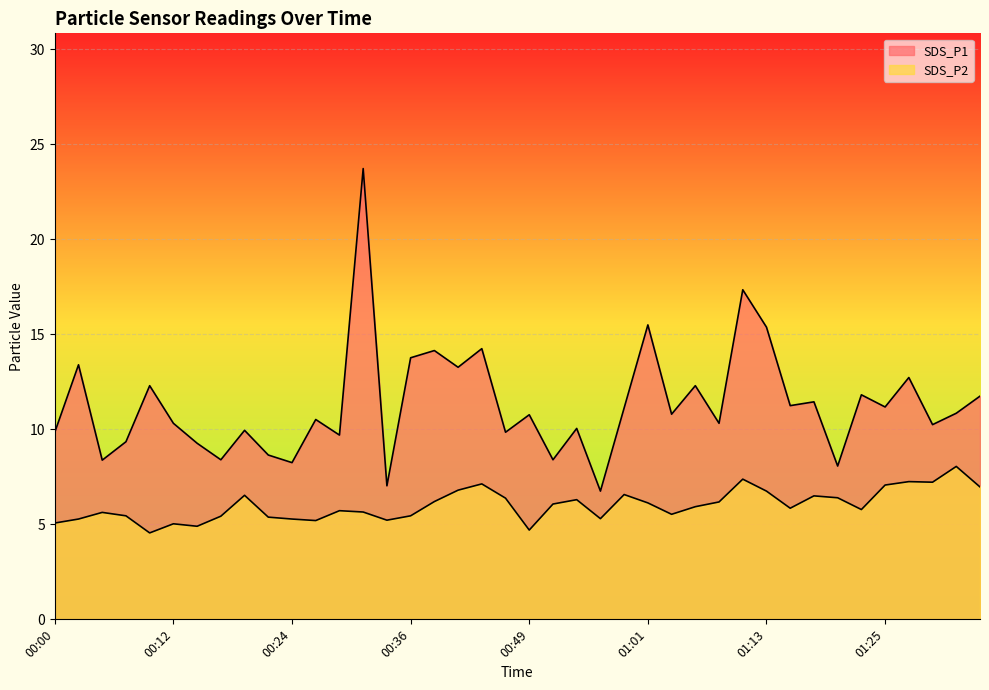

True or false: SDS_P1 and SDS_P2 intersect in this chart.

False